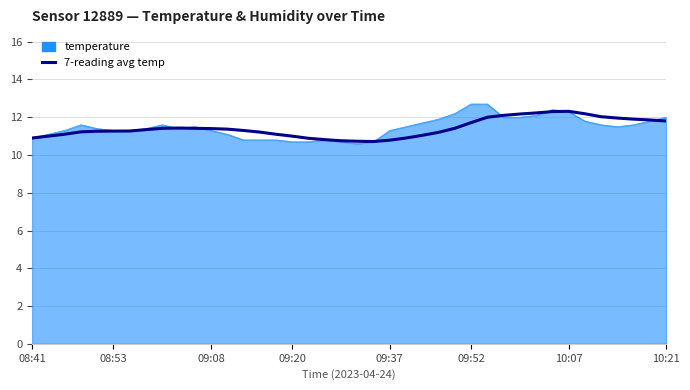

Which series has the widest spread of values?

temperature